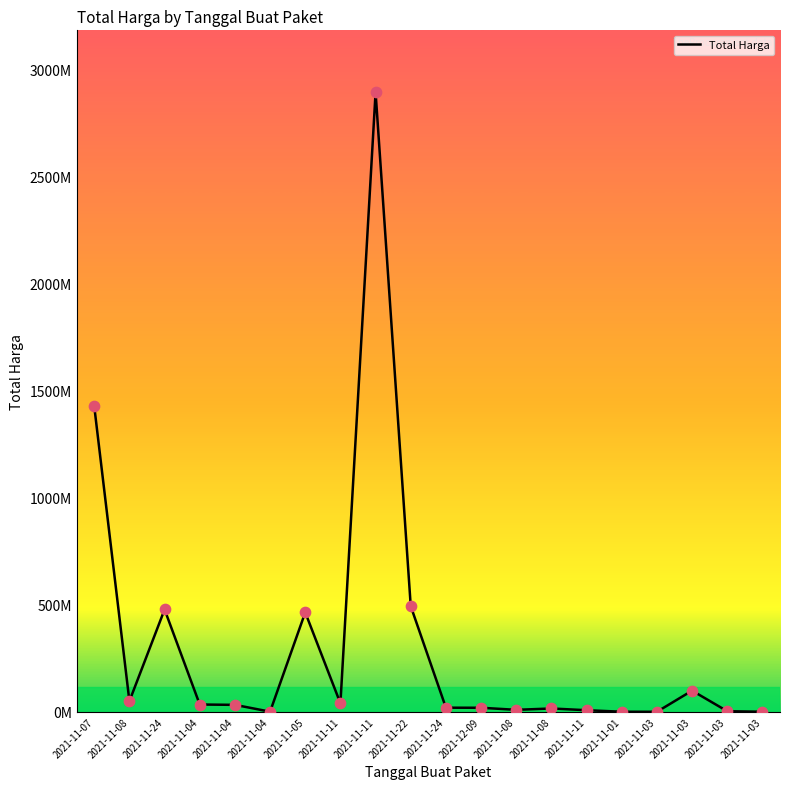

What is the change in value from 2021-11-08 to 2021-11-03?

-49652040